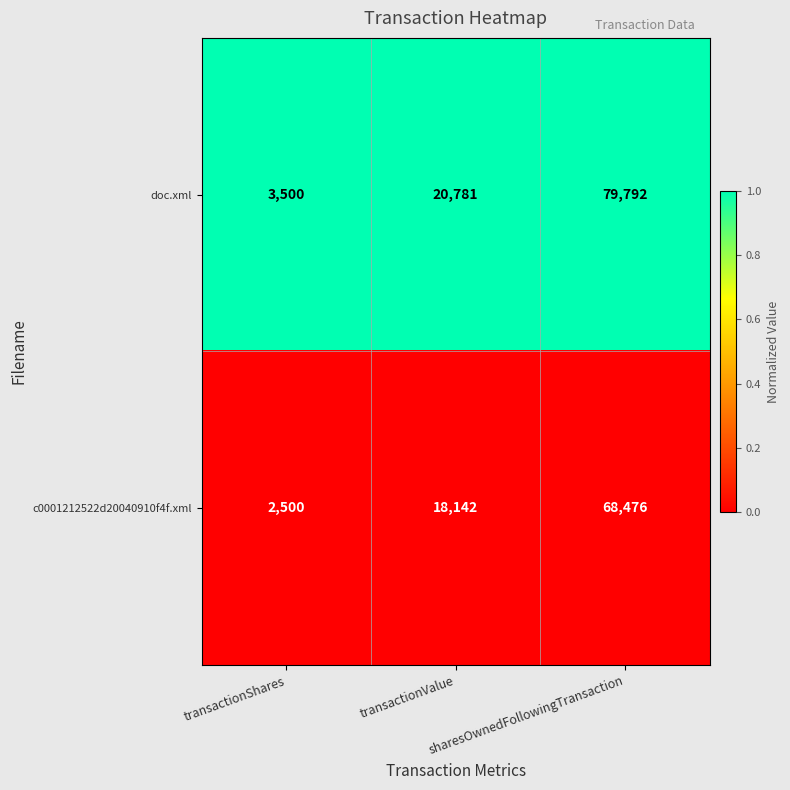

List the labels in order of doc.xml value, smallest first.

transactionShares, transactionValue, sharesOwnedFollowingTransaction